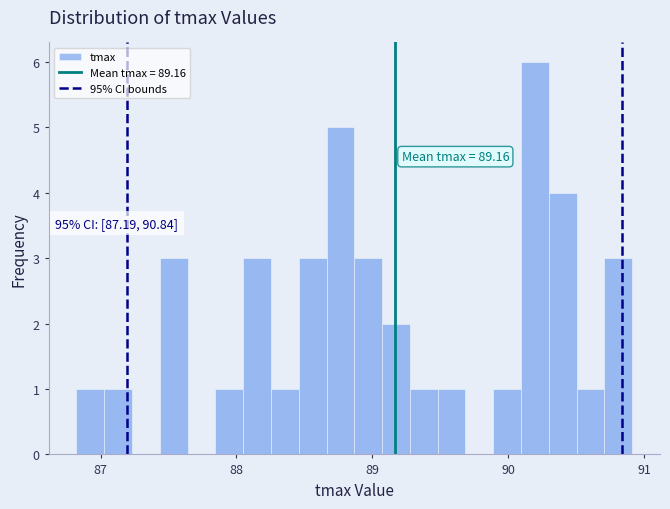

Around what value on the x-axis is the tallest bar? Give the approximate position of its centre, as read against the axis.

90.2